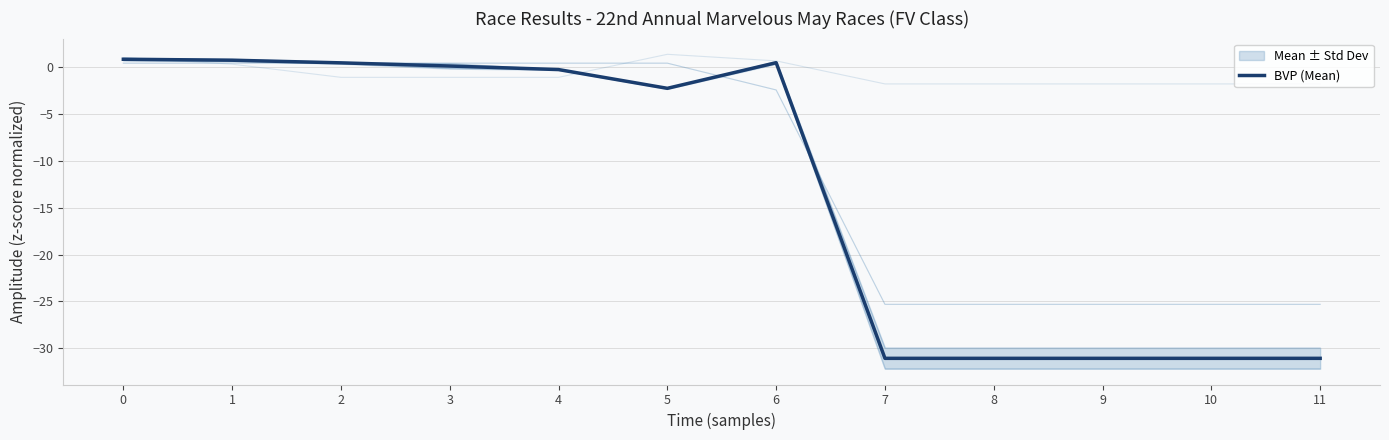

True or false: there are more than 1 points higher than both neighbors.

False